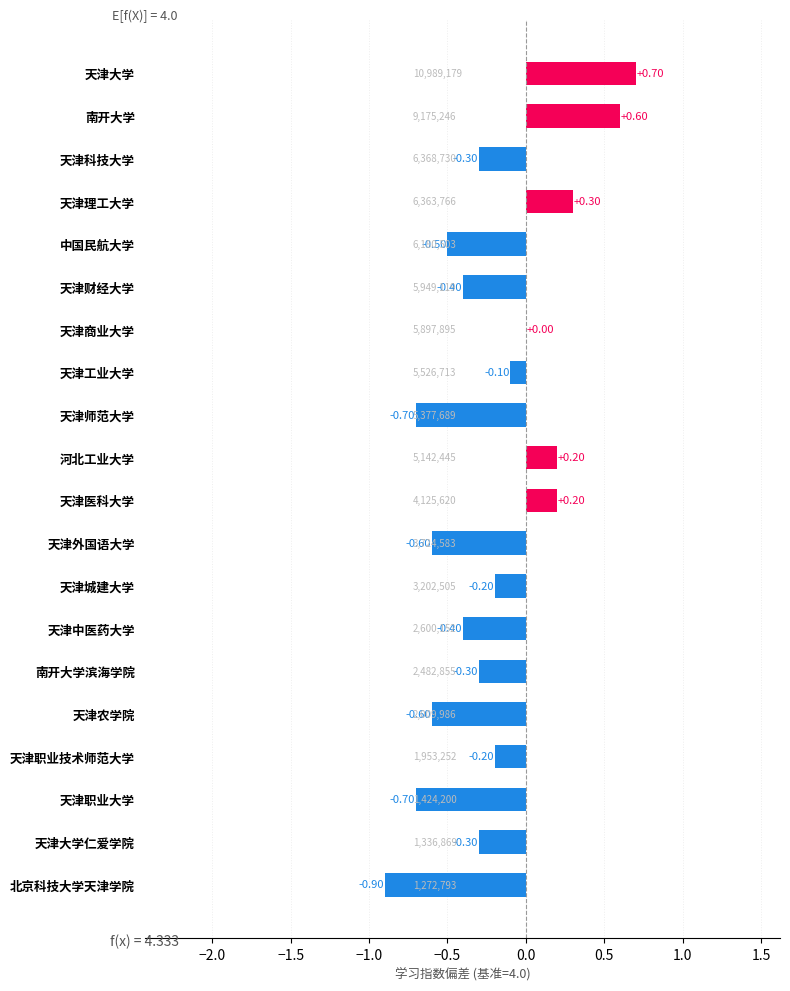

Where is the data nearest to the value 0?

天津商业大学